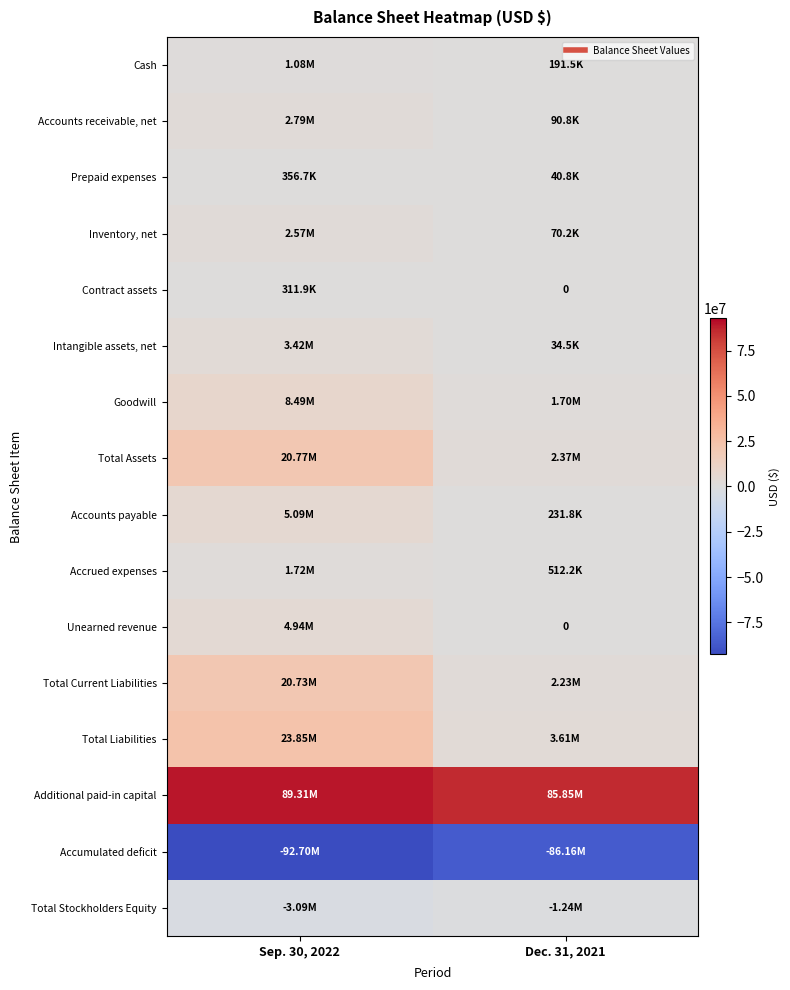

What is the average value of the Accounts payable series?

2663010